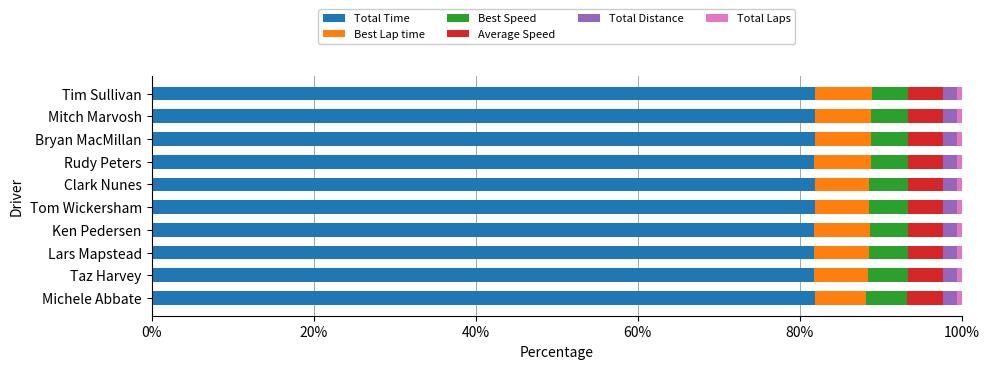

What is the highest value of the Total Time series?

81.8